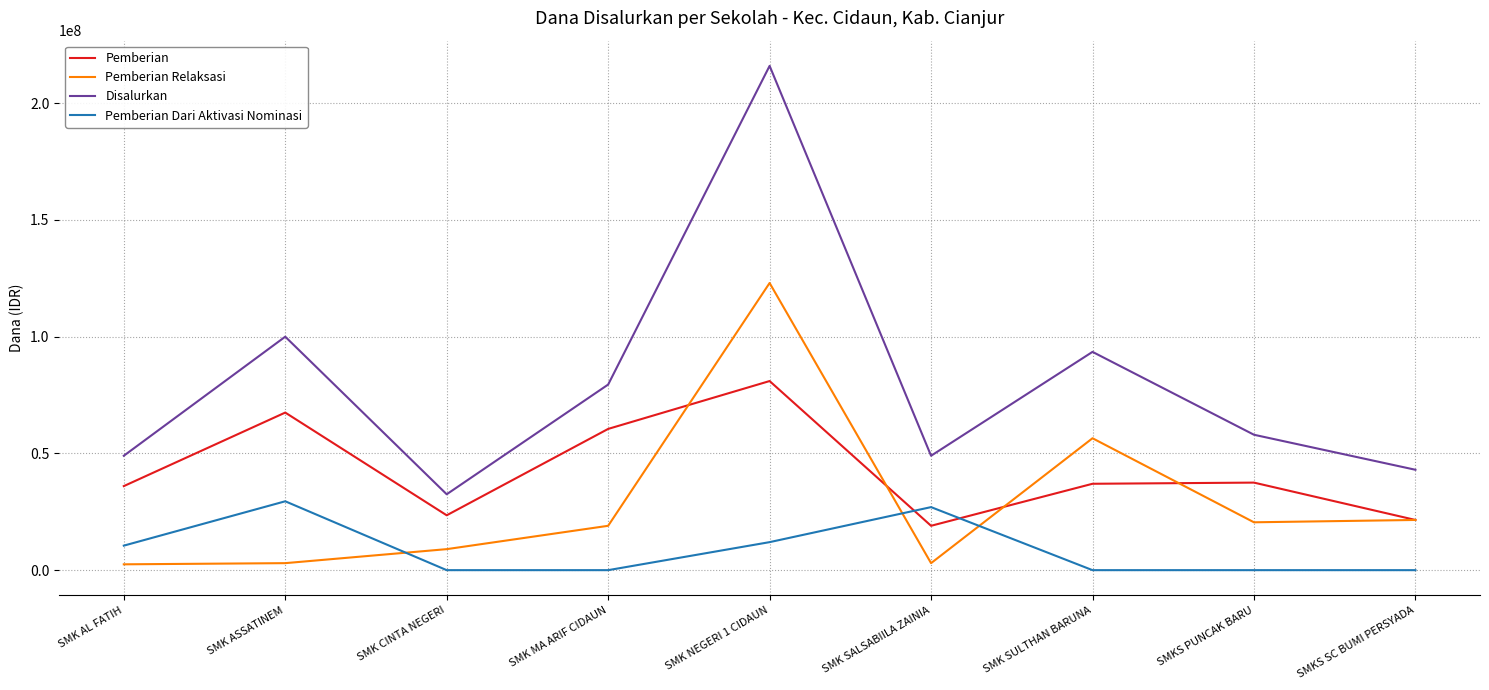

At how many categories does at least one series exceed 200715570?

1